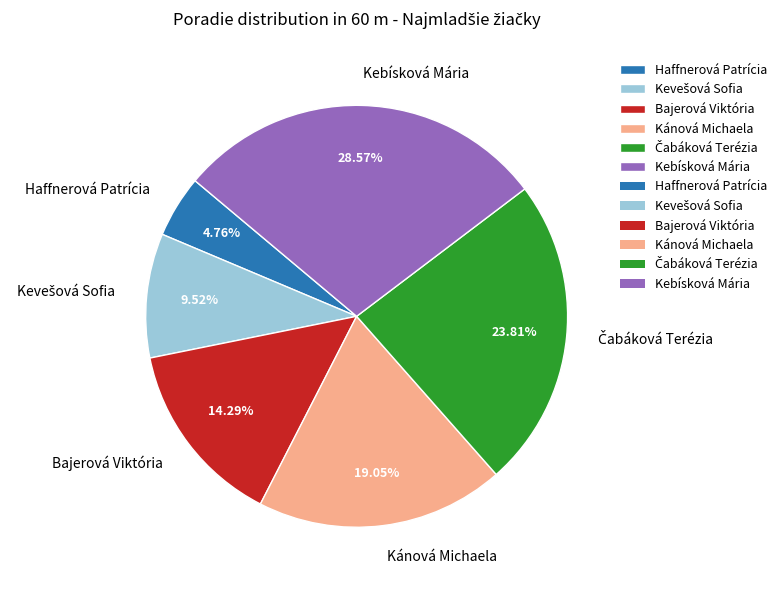

Between Haffnerová Patrícia and Kánová Michaela, which is larger?

Kánová Michaela